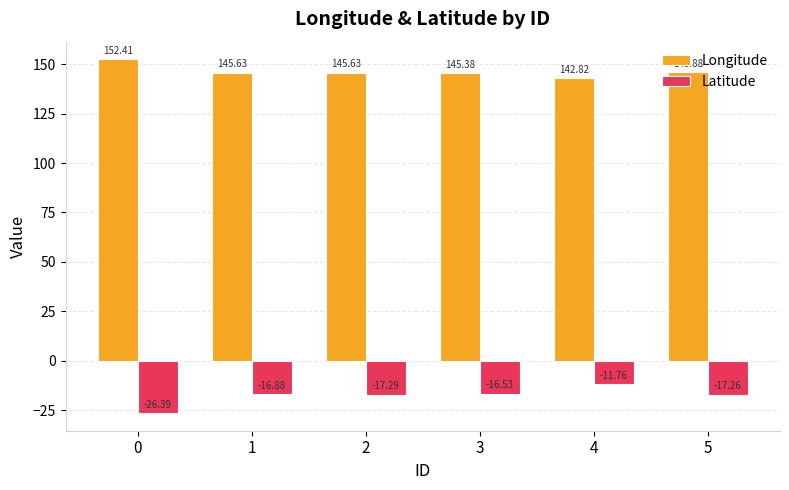

How many categories are shown in the chart?

6